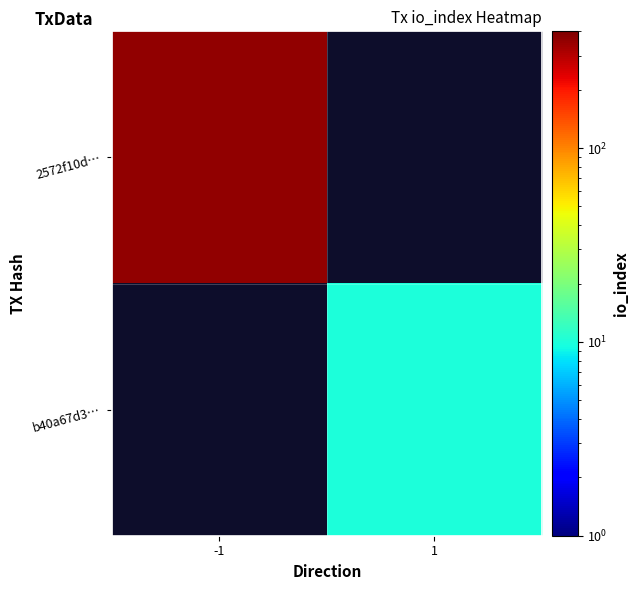

Is the value of 2572f10d… at -1 greater than the value of b40a67d3… at 1?

Yes